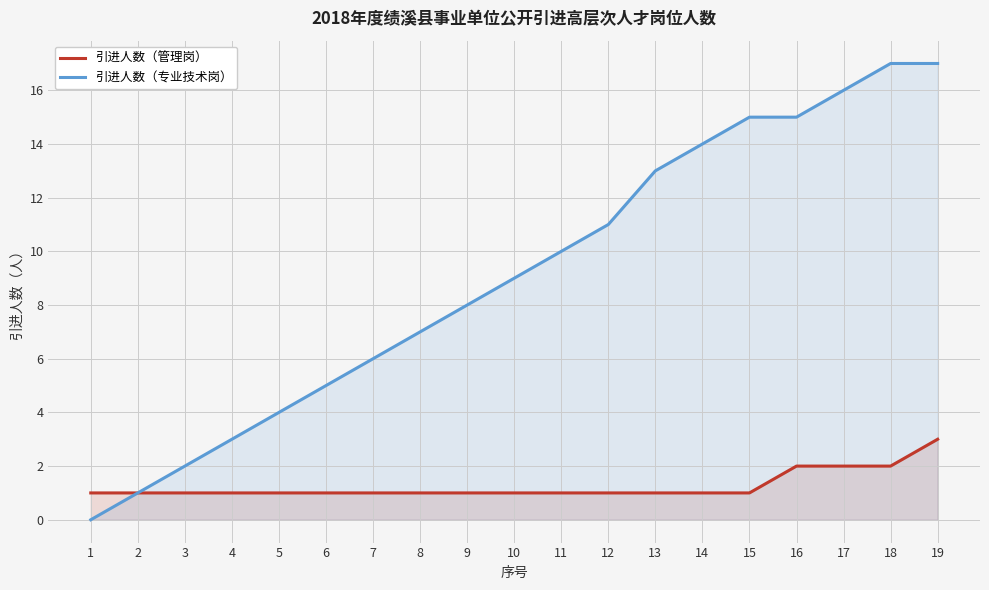

Between 4 and 7, which series saw the biggest shift?

引进人数（专业技术岗）